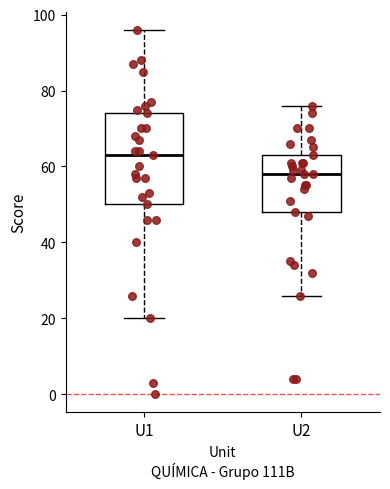

Reading left to right, read every box against the y-axis: the position of its median line, the range the box covers, and the ends of its whiskers. The values are not printed on the chart, so give them approximately, as read against the axis.

U1: median 64, box 50 to 74, whiskers 20 to 96
U2: median 58, box 48 to 64, whiskers 26 to 76